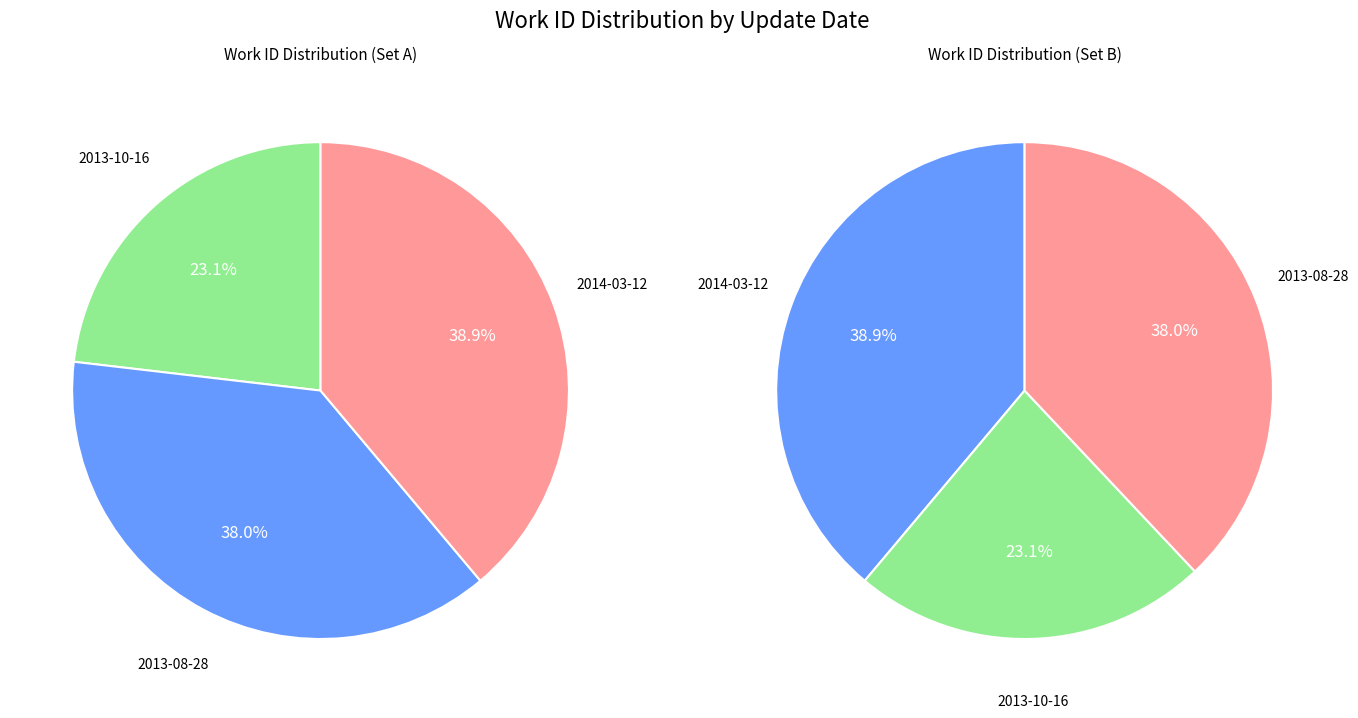

Does 2013-08-28 account for over 50% of the chart?

No